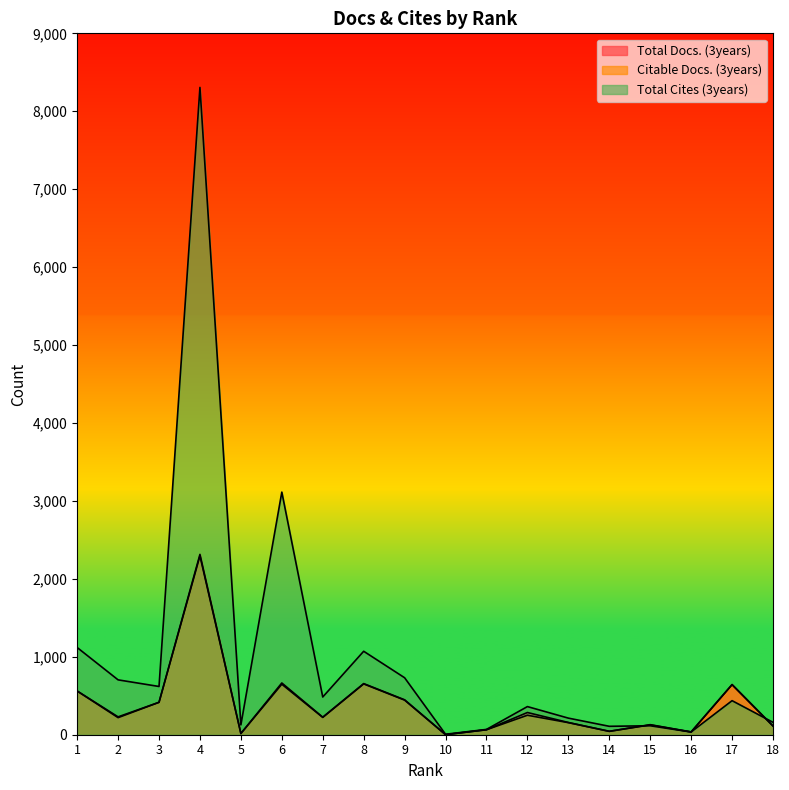

What is the average value of the Citable Docs. (3years) series?

383